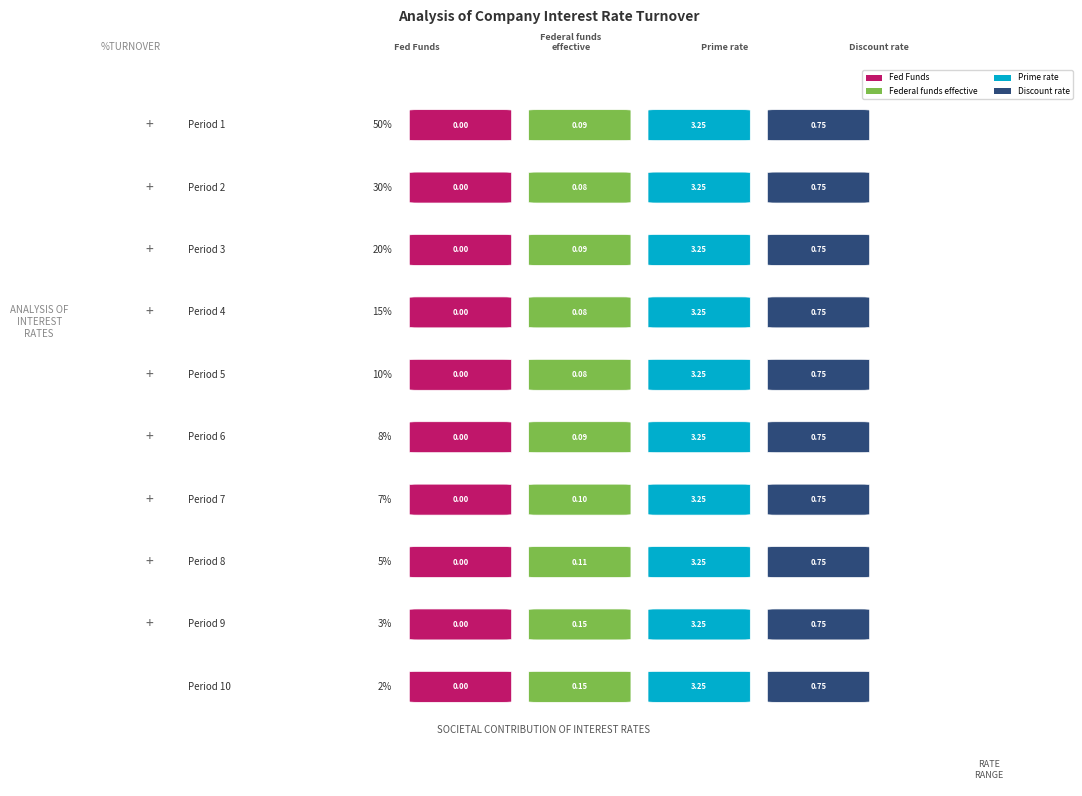

What is the value of the Federal funds effective bar at the 7th from the left?

0.1